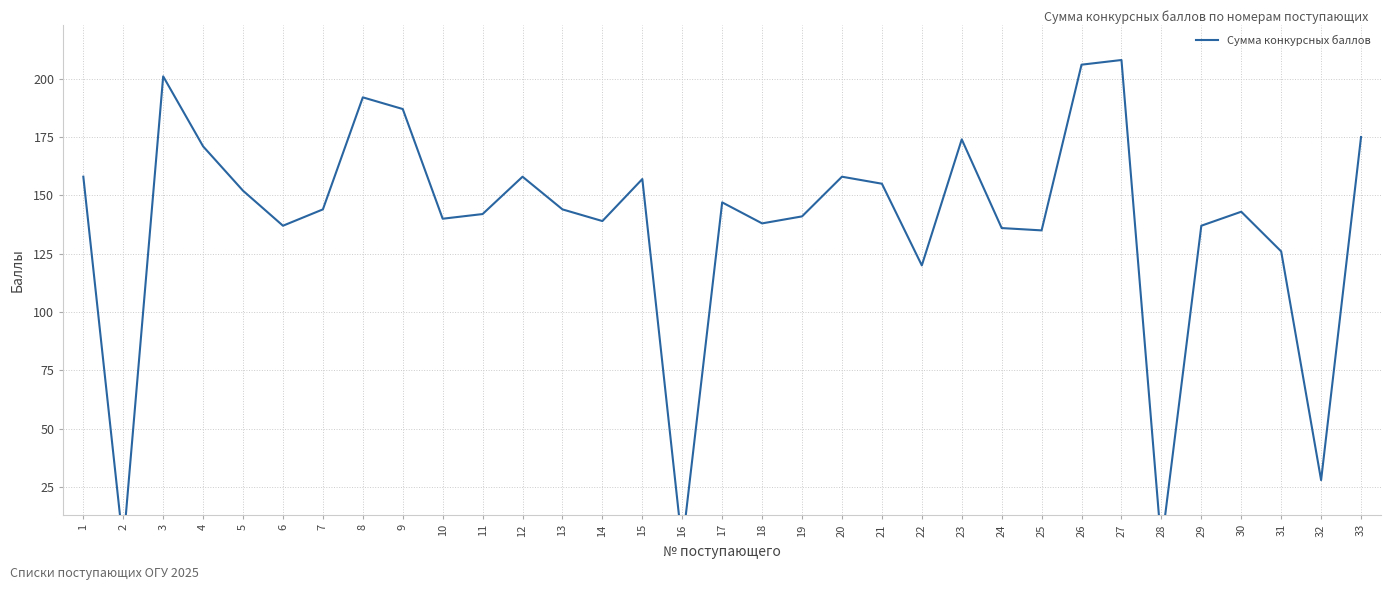

The chart shows a value of 187 at 6. True or false?

False